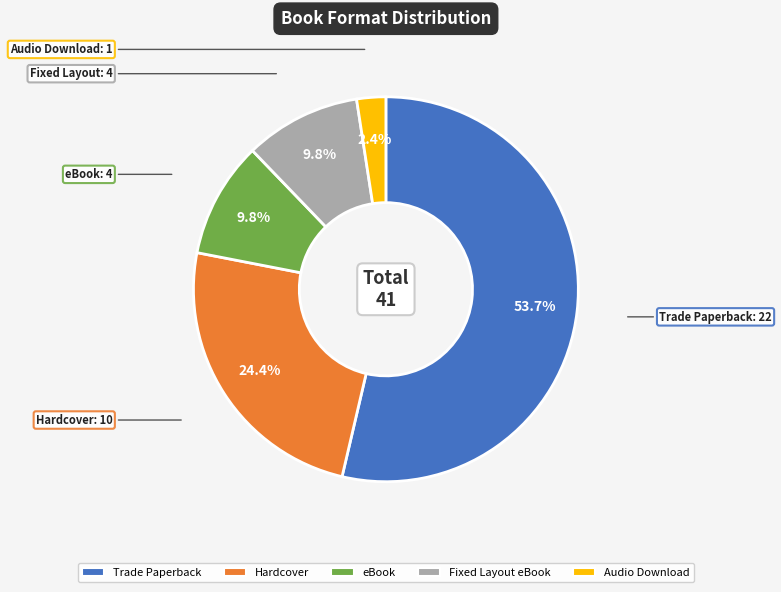

Which has a higher value, Trade Paperback or Hardcover?

Trade Paperback